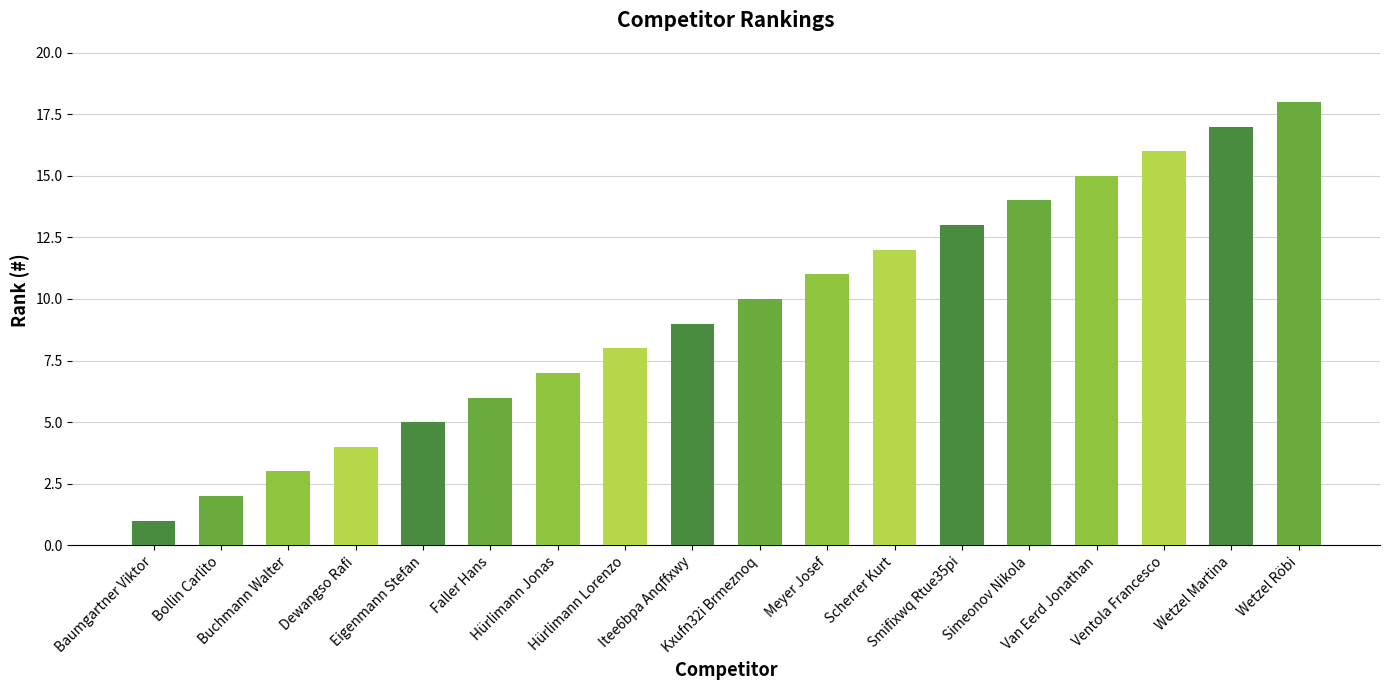

How many data points are less than 10?

9